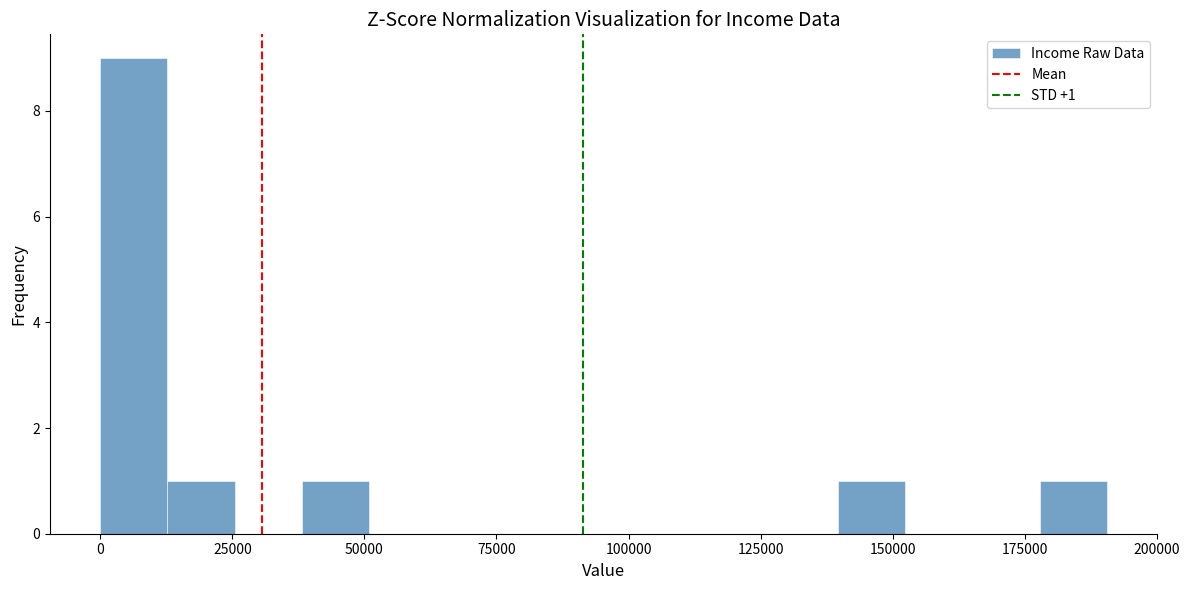

Read against the x-axis, roughly where is the centre of the tallest bar?

5000